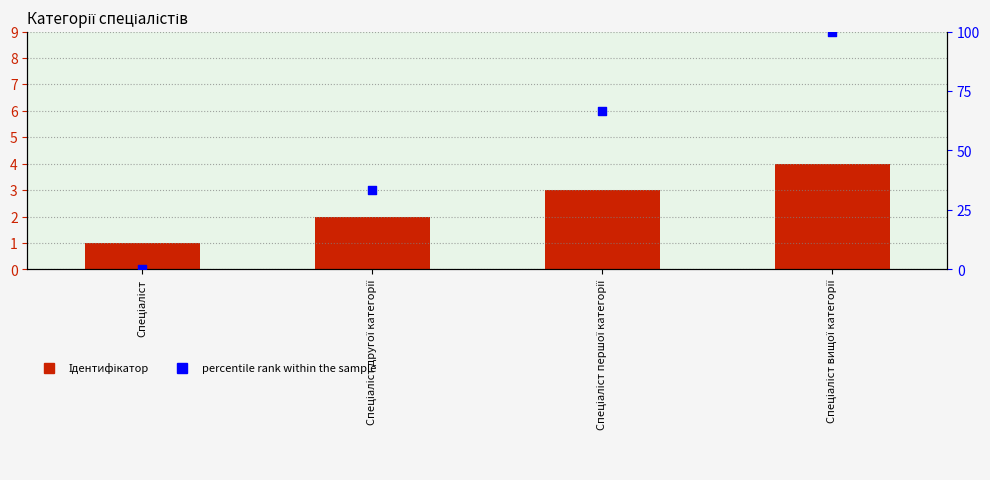

Is the value of Ідентифікатор at Спеціаліст greater than the value of percentile rank within the sample at Спеціаліст другої категорії?

No